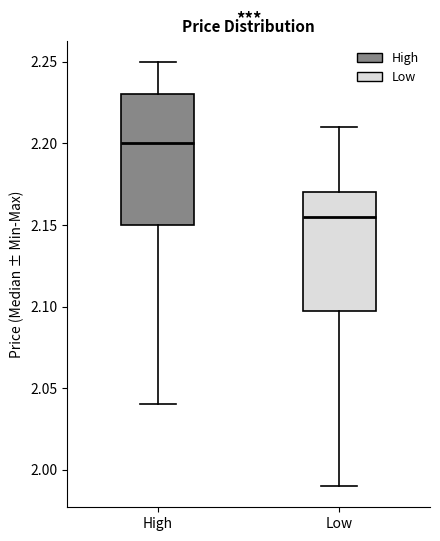

Where does the lower whisker of the box for Low end on the y-axis? The values are not printed on the chart, so give them approximately, as read against the axis.

1.990